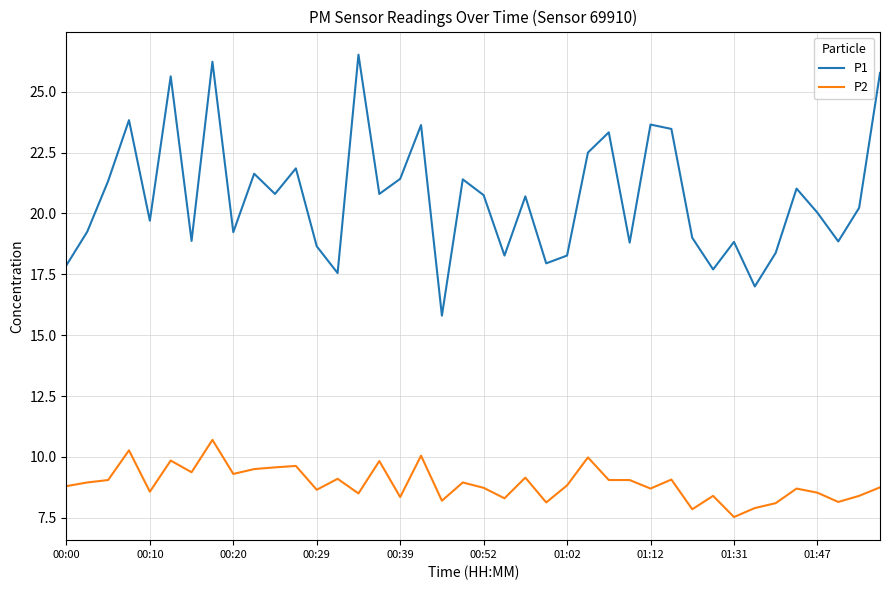

Which series has the widest spread of values?

P1